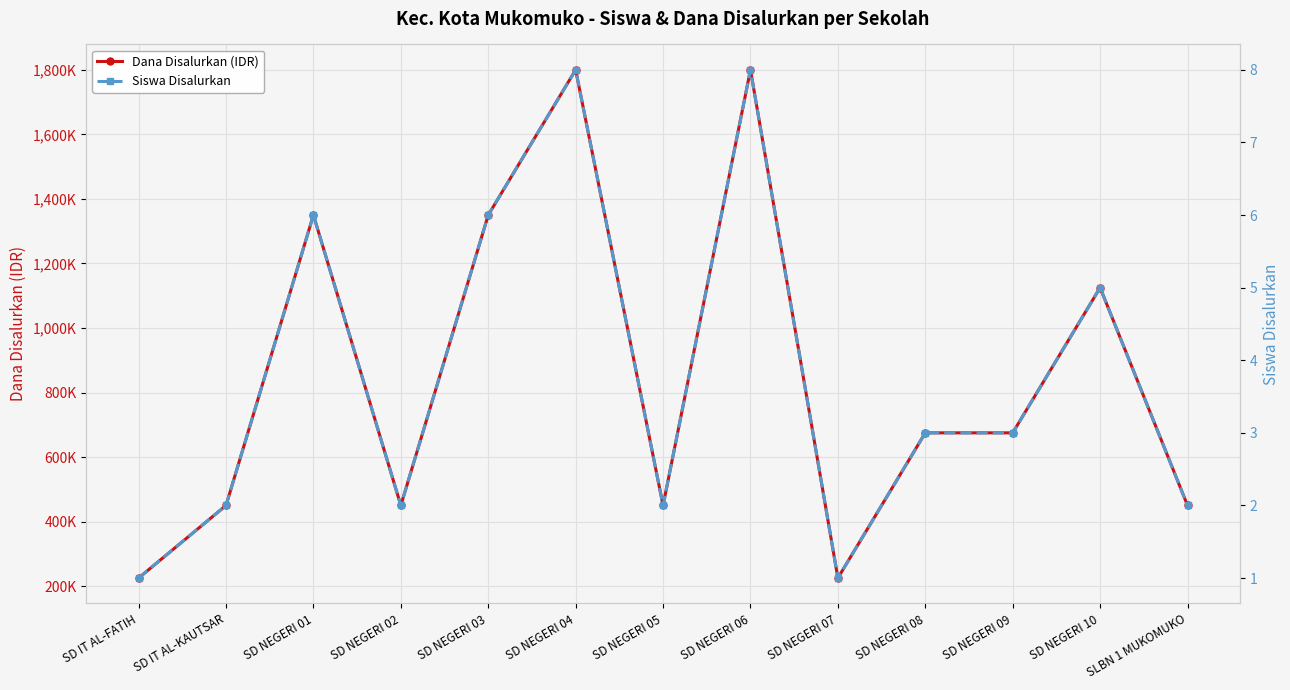

At which label does Dana Disalurkan (IDR) reach its peak?

SD NEGERI 04